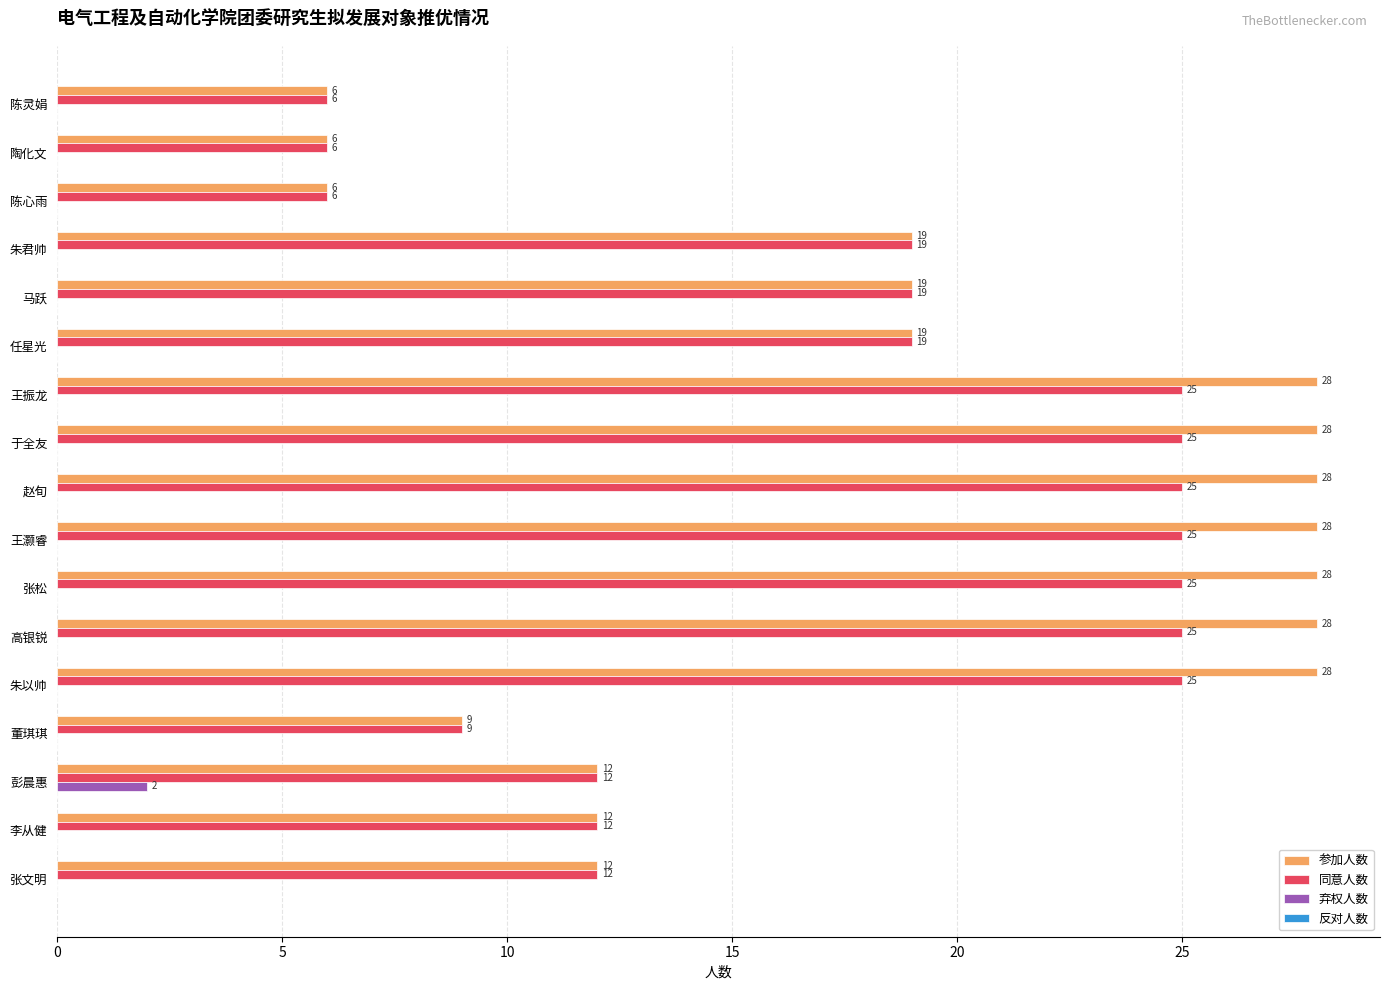

What is the maximum value shown in the chart?

28